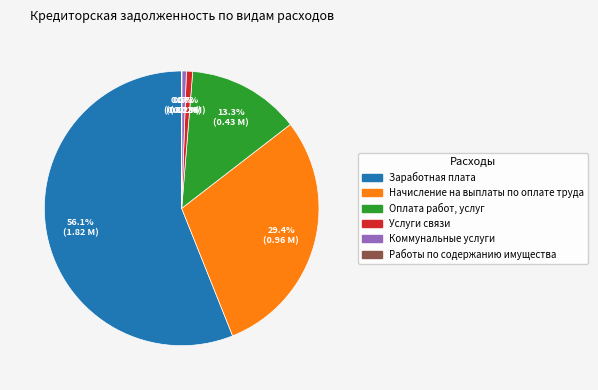

To the nearest percent, what portion does Заработная плата represent?

56%